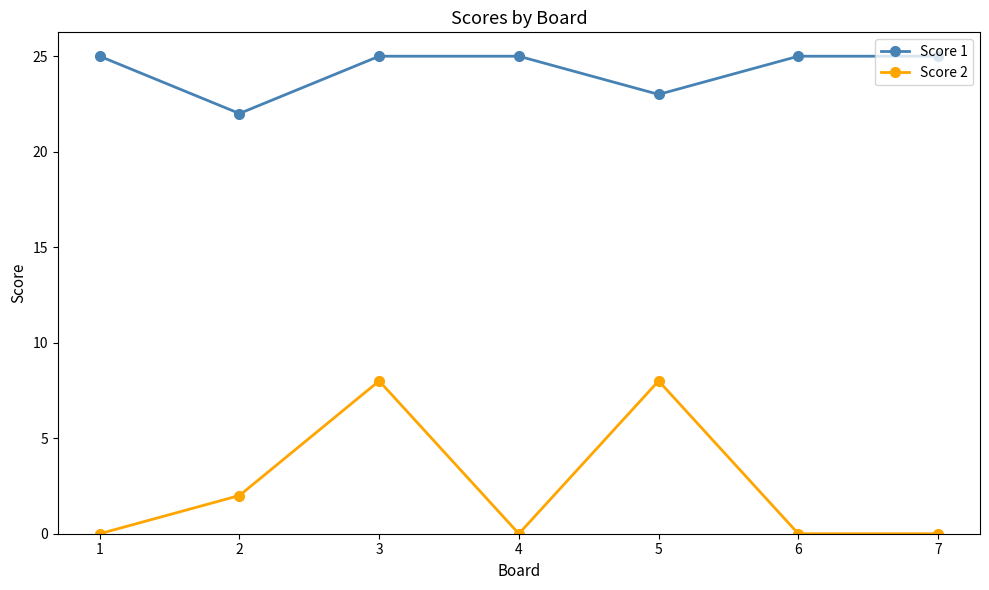

What is the sum of all Score 2 values?

18